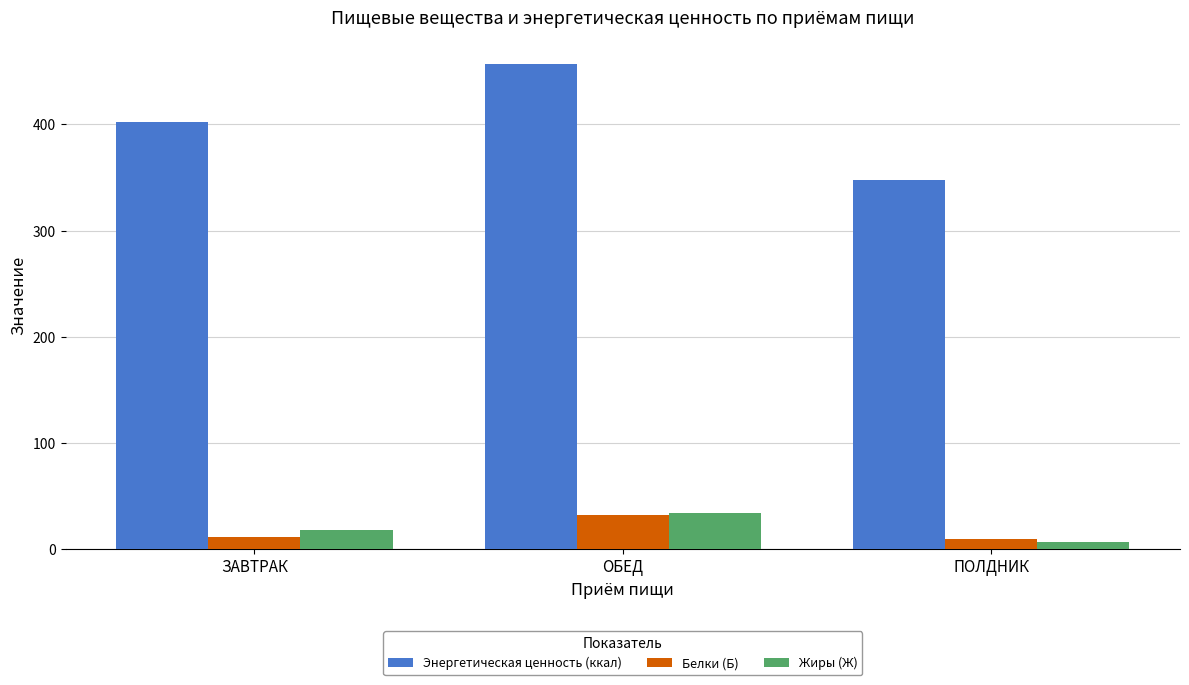

Between ОБЕД and ПОЛДНИК, which series saw the biggest shift?

Энергетическая ценность (ккал)